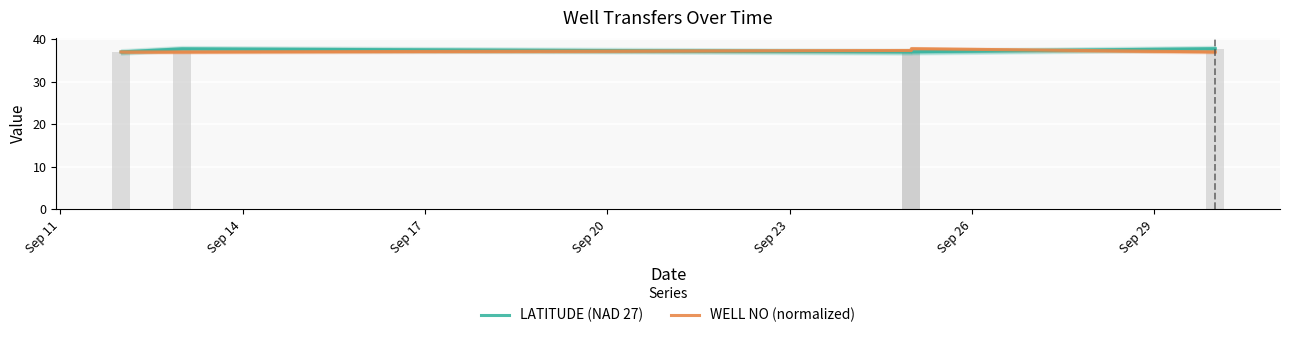

What are all the series names shown in the legend?

LATITUDE (NAD 27), WELL NO (normalized)